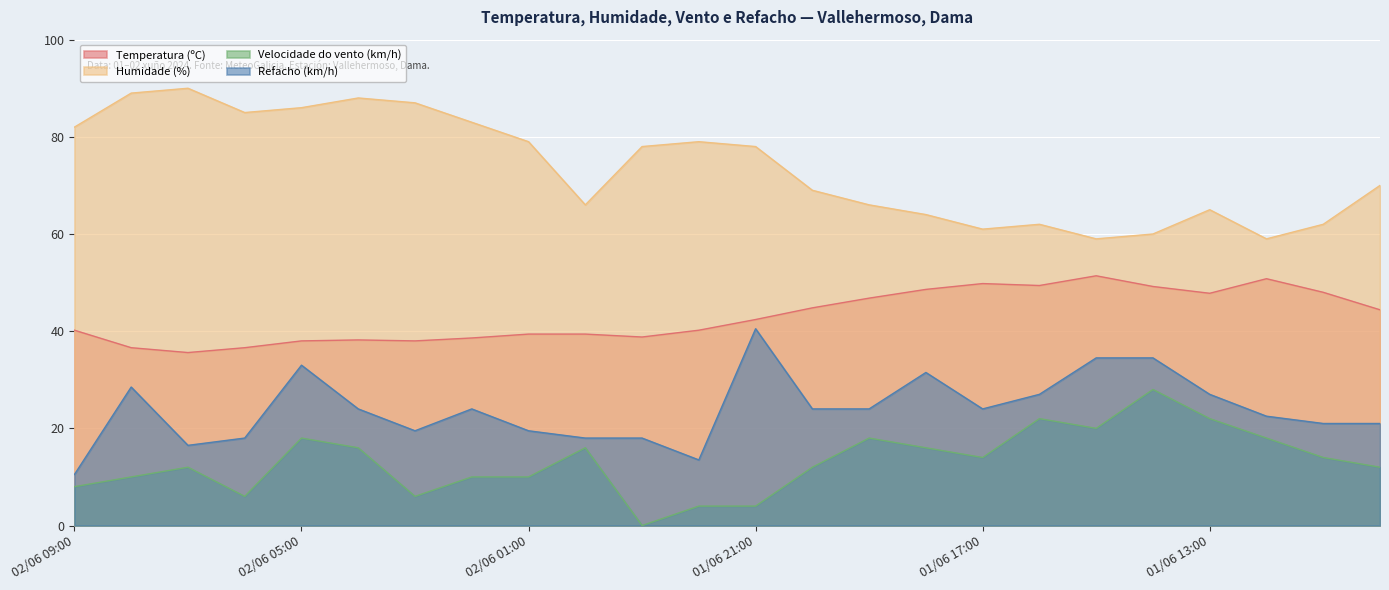

Rank the series at 01/06 13:00 from lowest to highest value.

Velocidade do vento (km/h), Refacho (km/h), Temperatura (ºC), Humidade (%)